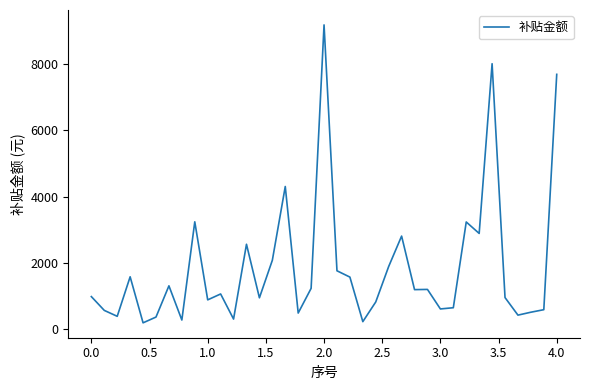

What is the greatest value displayed?

9197.0